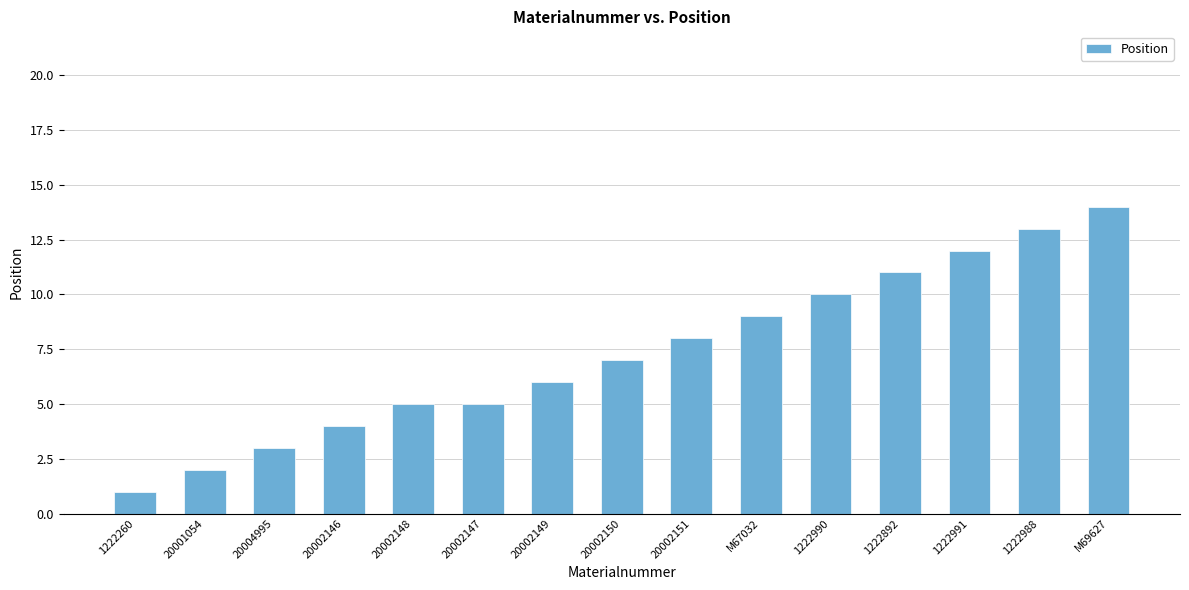

Which has a higher value, 20002149 or 20002151?

20002151